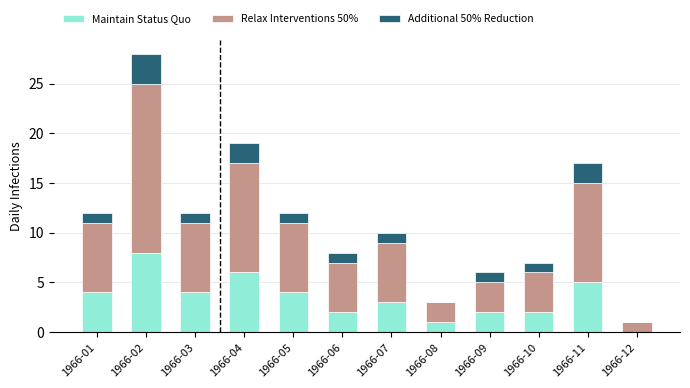

The Maintain Status Quo series shows 3 at 1966-07. True or false?

True